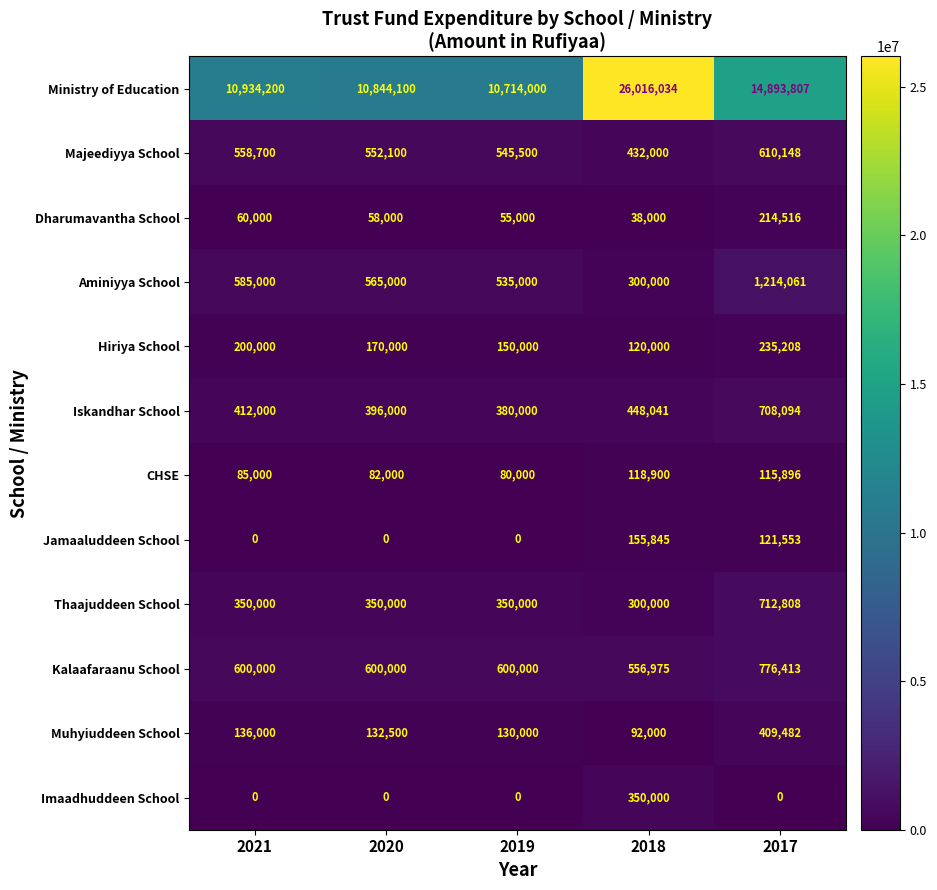

Which series has the largest range (max minus min)?

Ministry of Education